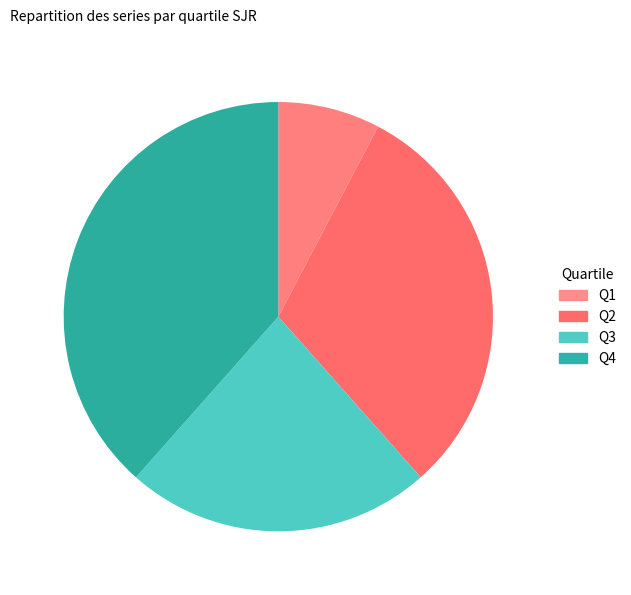

Is it true that Q1 is 20% of the pie?

False